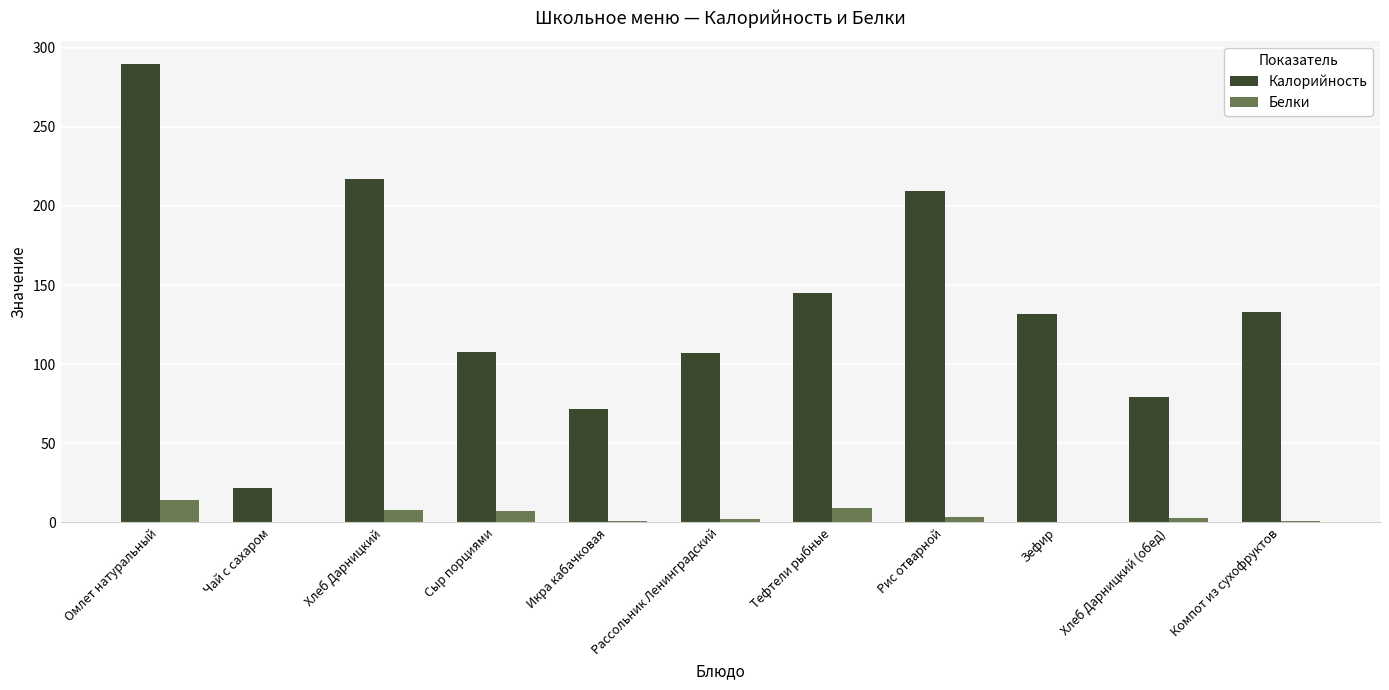

What is the sum of all Белки values?

48.0